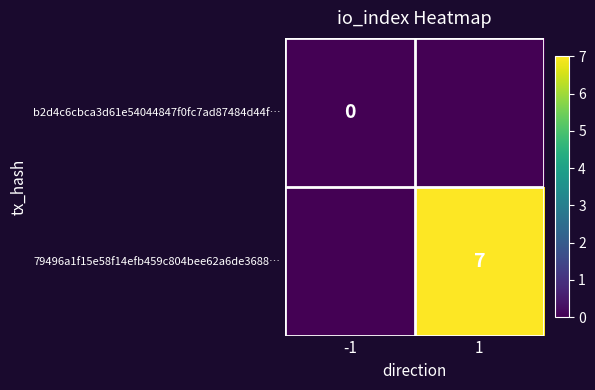

Is the value of 79496a1f15e58f14efb459c804bee62a6de3688… at 1 greater than the value of b2d4c6cbca3d61e54044847f0fc7ad87484d44f… at -1?

Yes